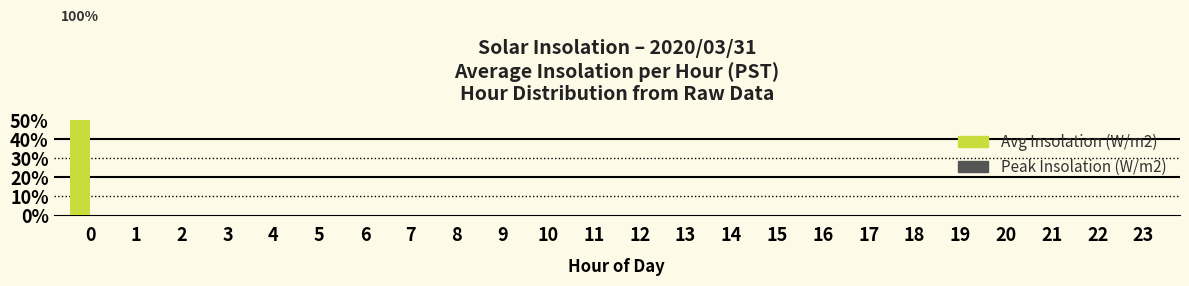

How many positive values does the Avg Insolation (W/m2) series have?

1